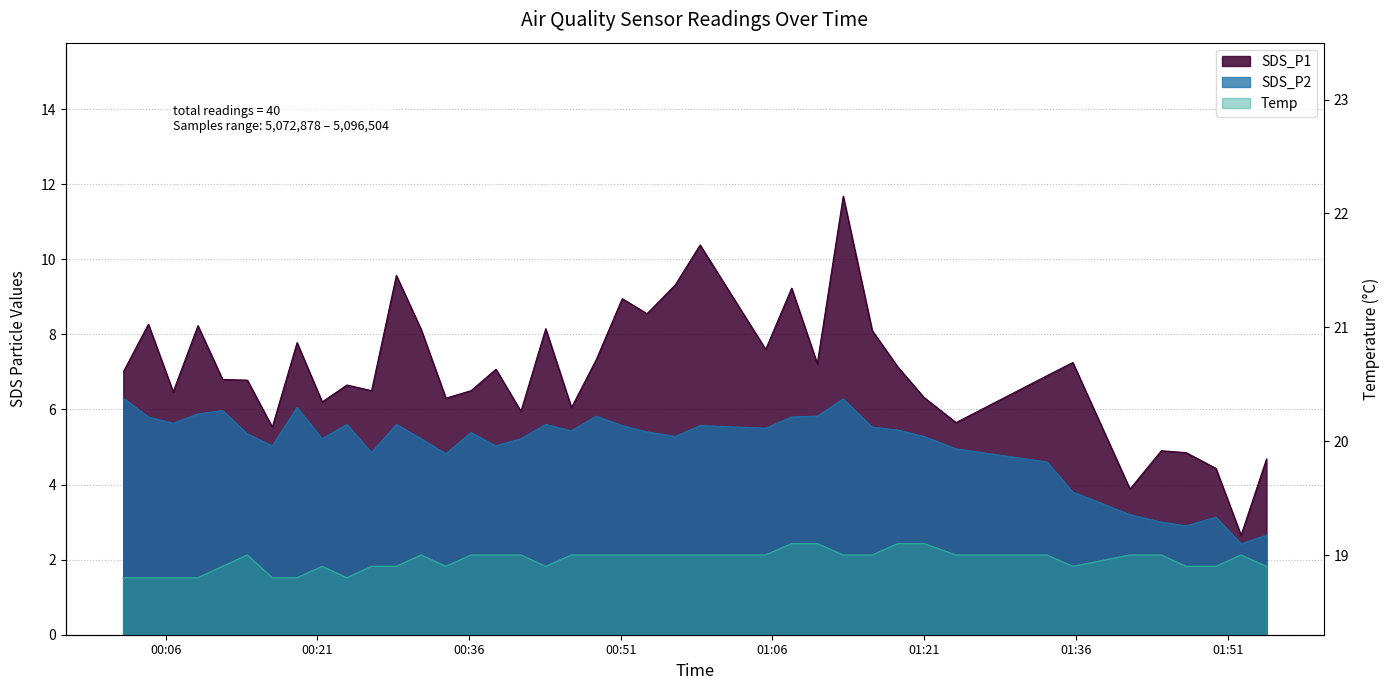

At which category is the sum across all series the highest?

2022/08/01 01:13:00